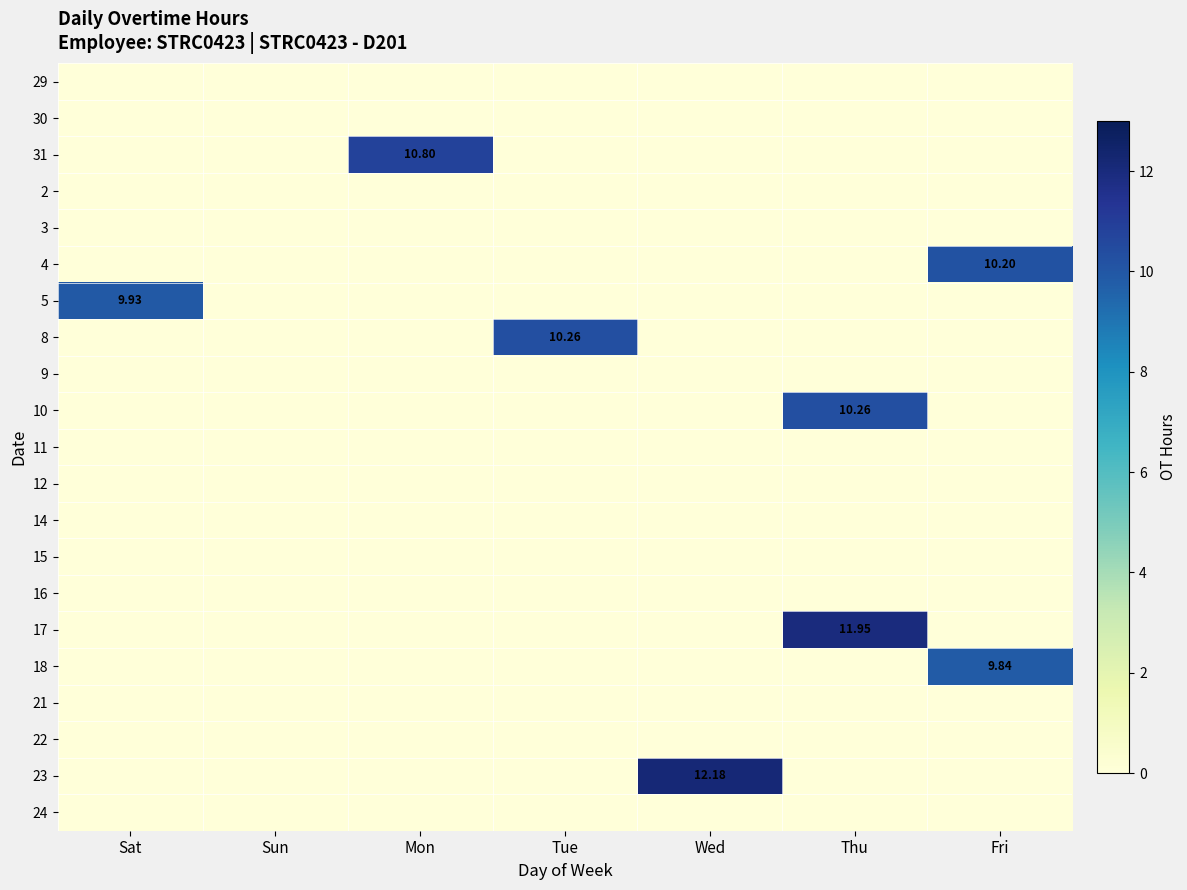

Rank the categories by 9 value from highest to lowest.

Sat, Sun, Mon, Tue, Wed, Thu, Fri